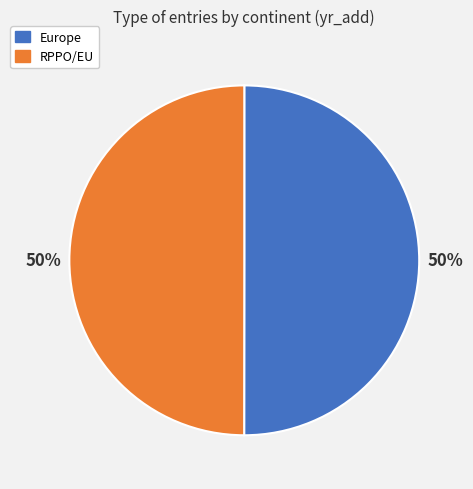

Approximately how many times larger is the value at Europe compared to RPPO/EU?

1.0